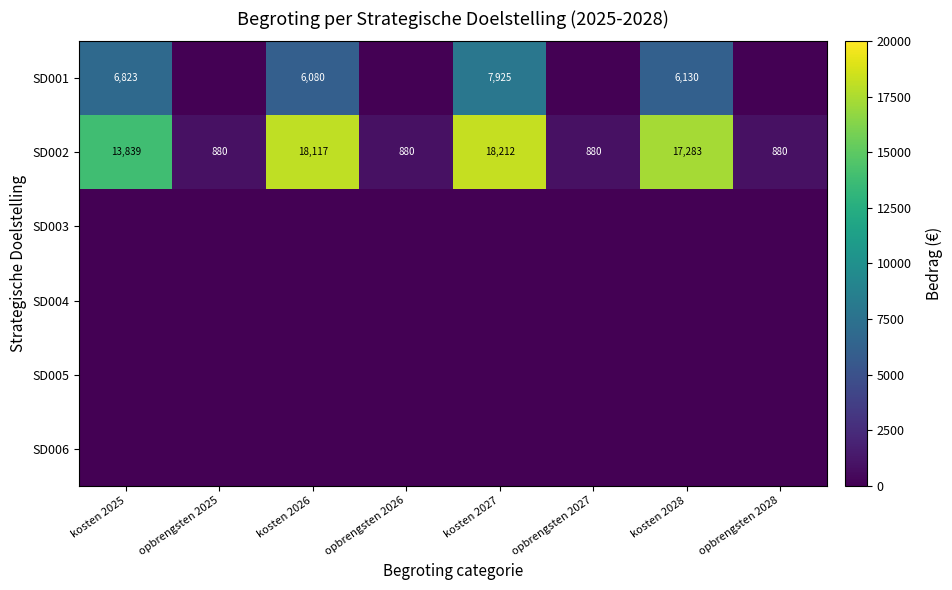

Which has a higher value, kosten 2027 or opbrengsten 2025?

kosten 2027